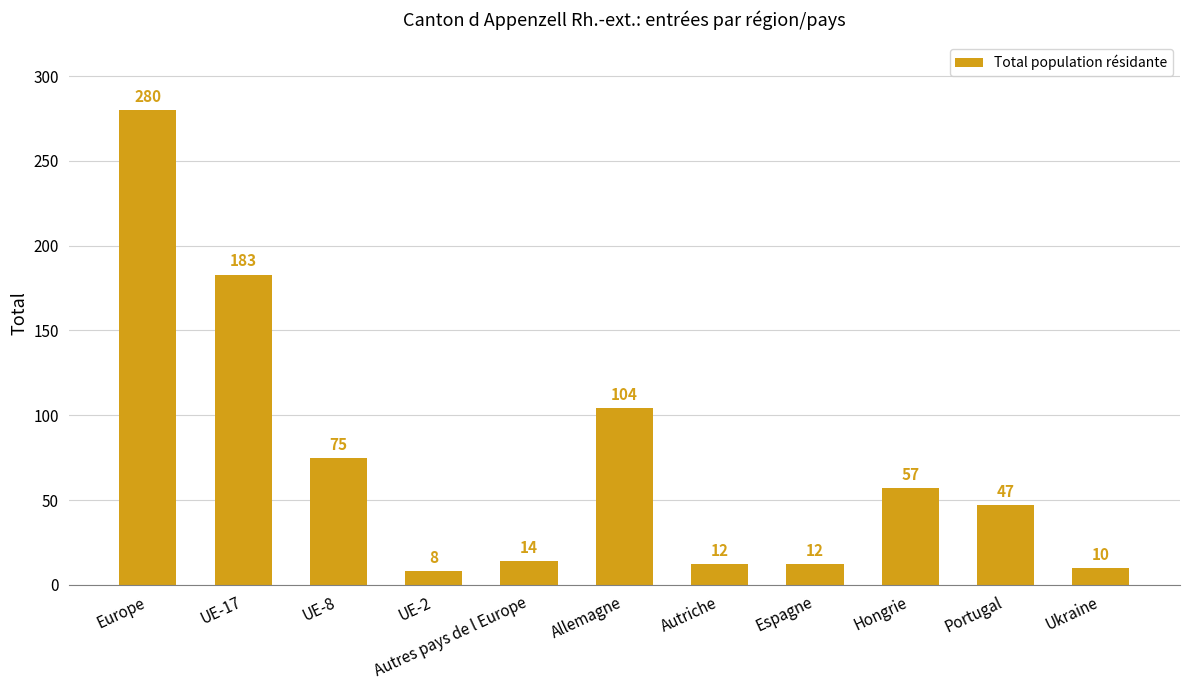

Approximately how many times larger is the value at Autriche compared to UE-8?

0.2